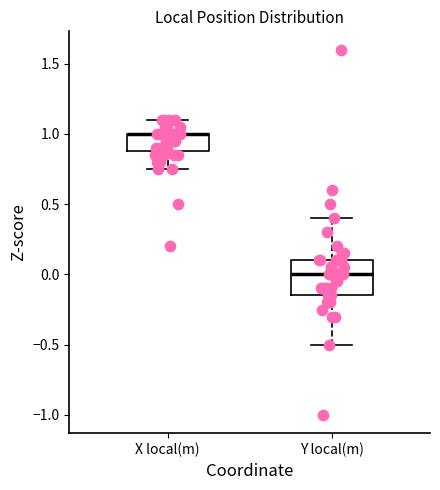

Where does the lower whisker of the box for X local(m) end on the y-axis? The values are not printed on the chart, so give them approximately, as read against the axis.

0.75